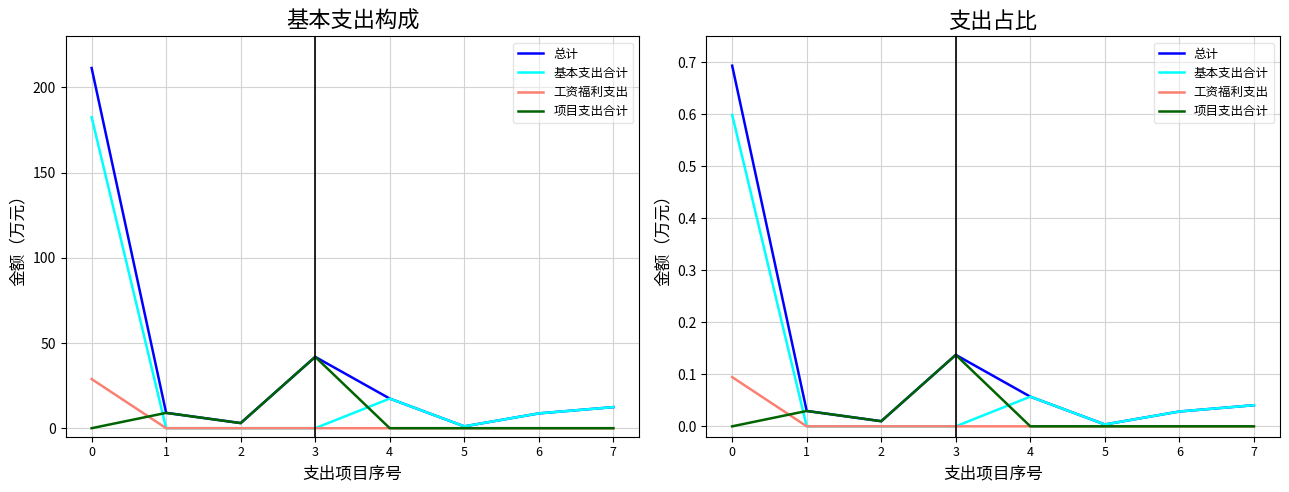

Does the chart display data point markers on the line(s)?

No